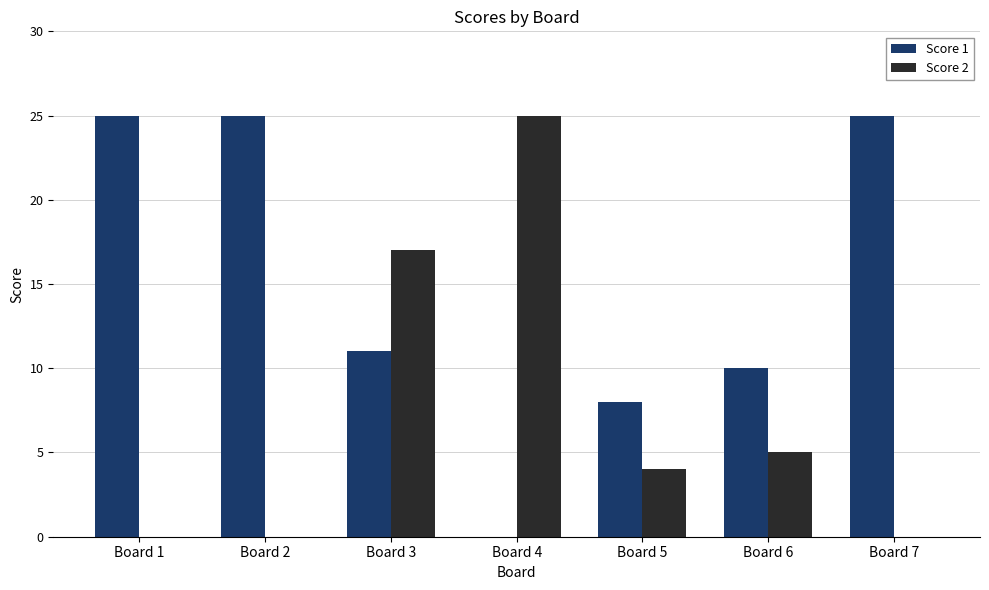

Between Board 1 and Board 3, which series saw the biggest shift?

Score 2